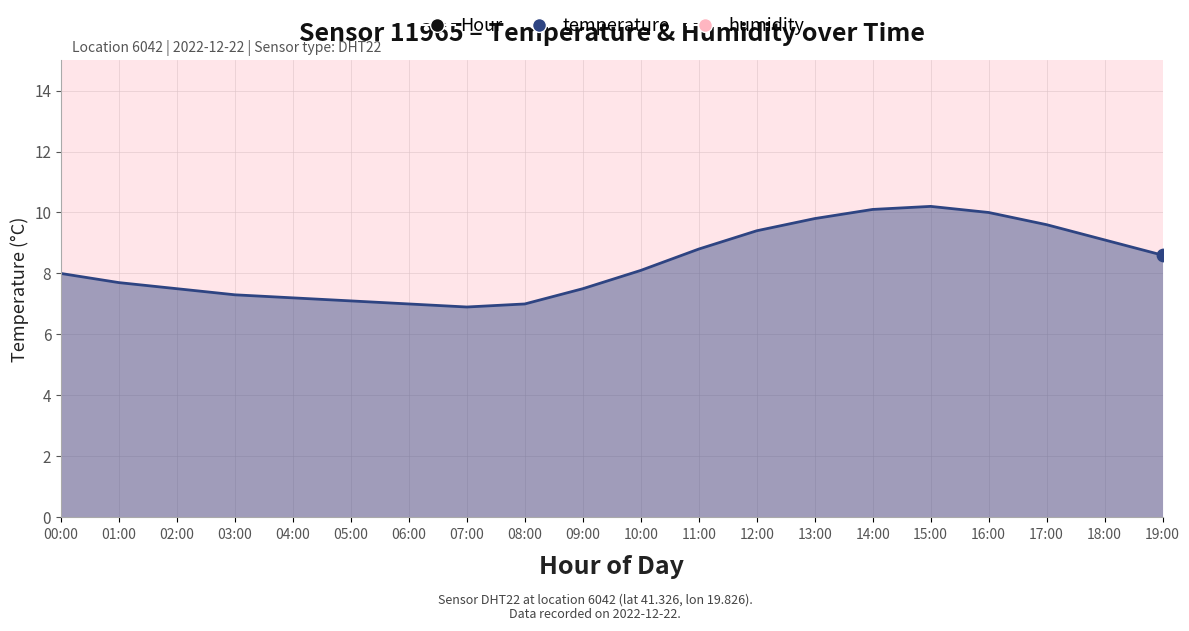

What is the change in value from 00:00 to 14:00?

+2.1